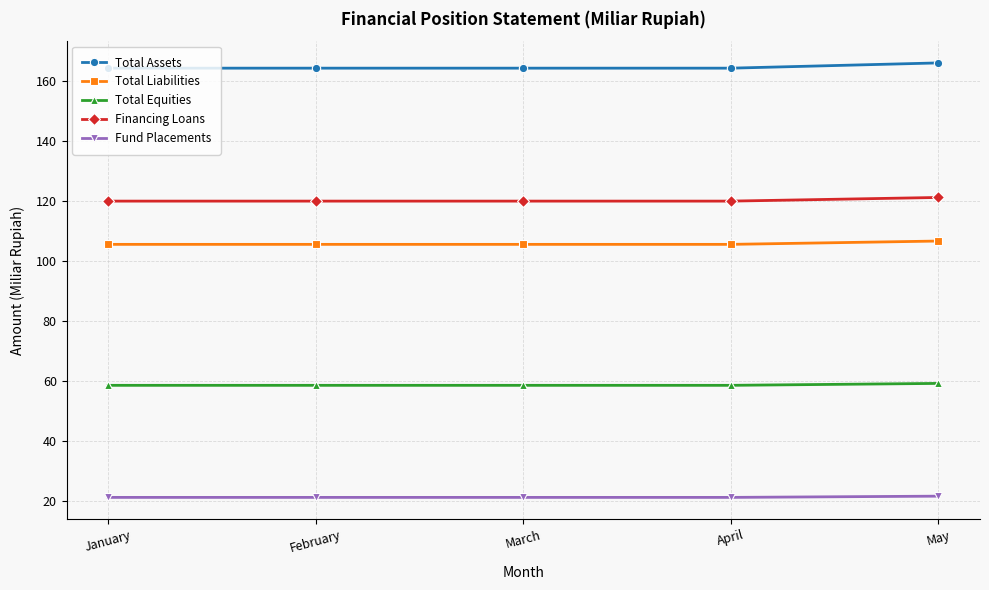

Rank the series at May from highest to lowest value.

Total Assets, Financing Loans, Total Liabilities, Total Equities, Fund Placements